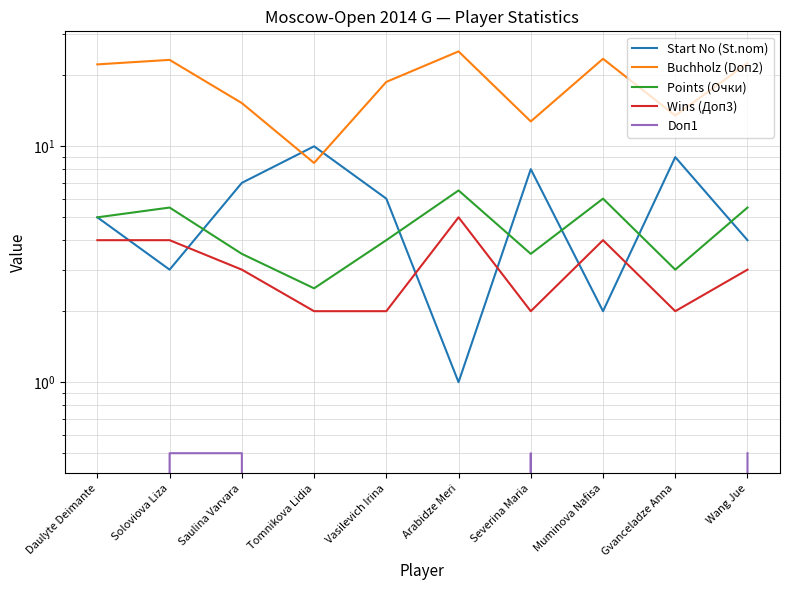

Is this an area chart (filled region under the line)?

No